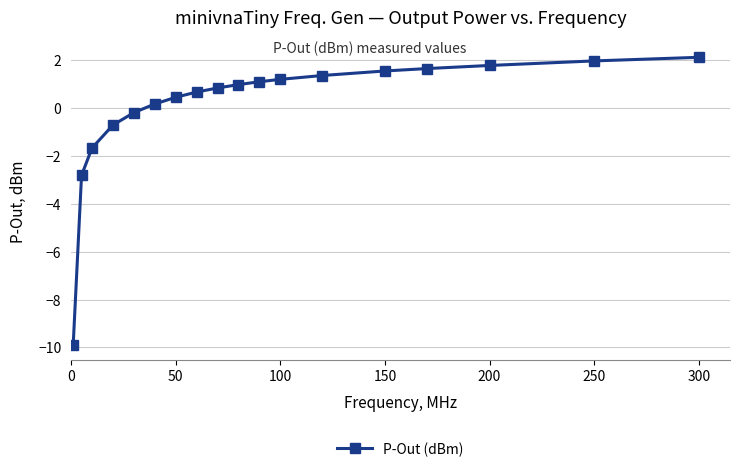

What is the value of the 10th point from the left?

1.0